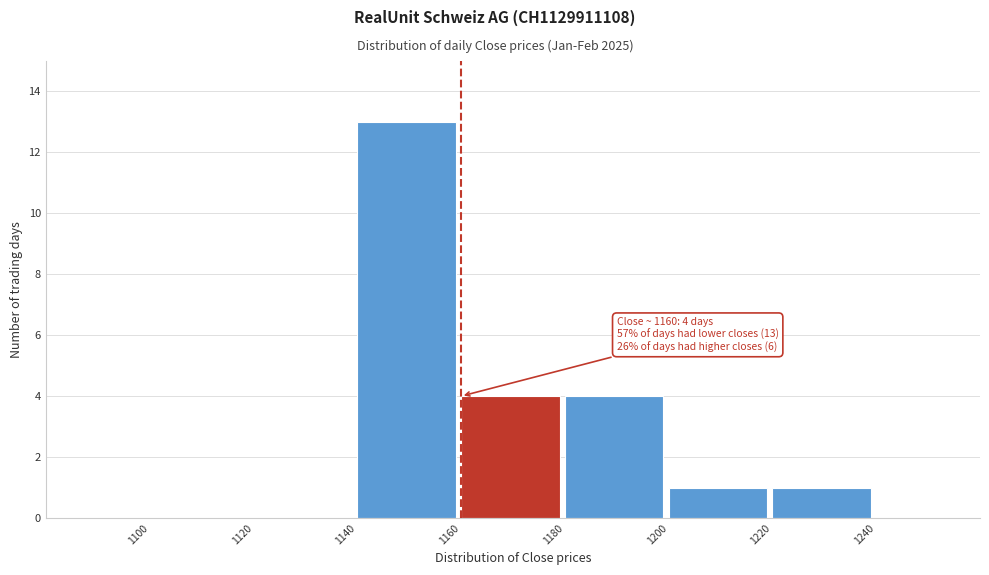

Over which range of the x-axis is the bar tallest?

1140 to 1160